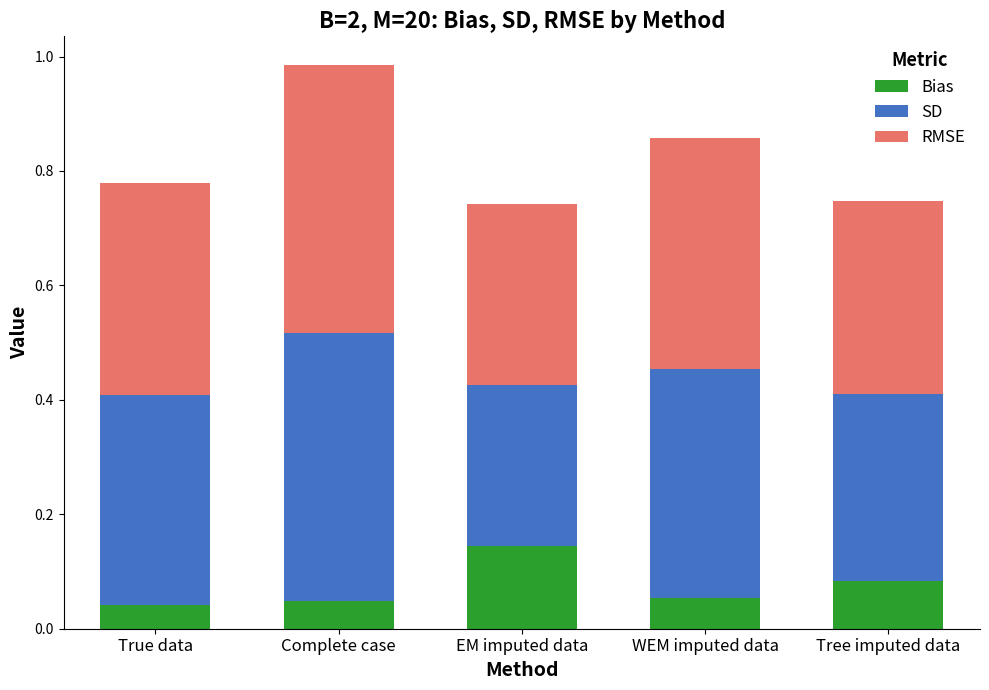

Is it true that Bias equals 0.1 at Complete case?

False